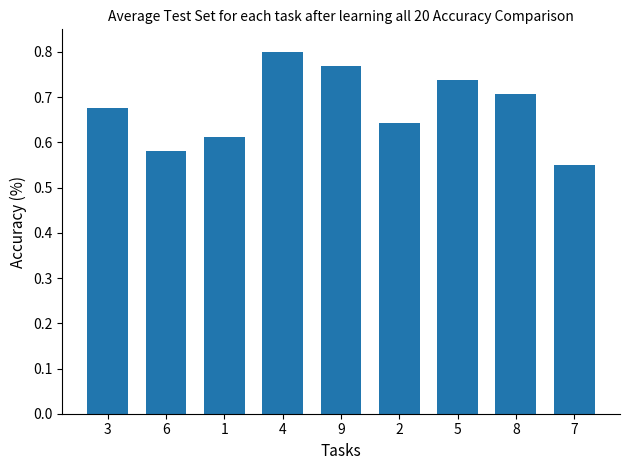

What is the change in value from 3 to 1?

-0.1